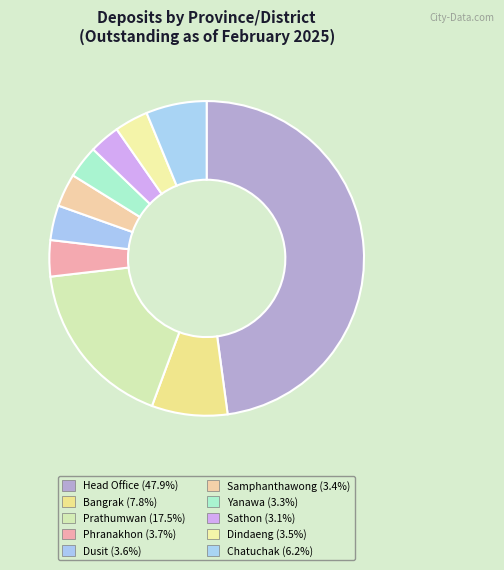

What is the largest slice in the pie chart?

Head Office